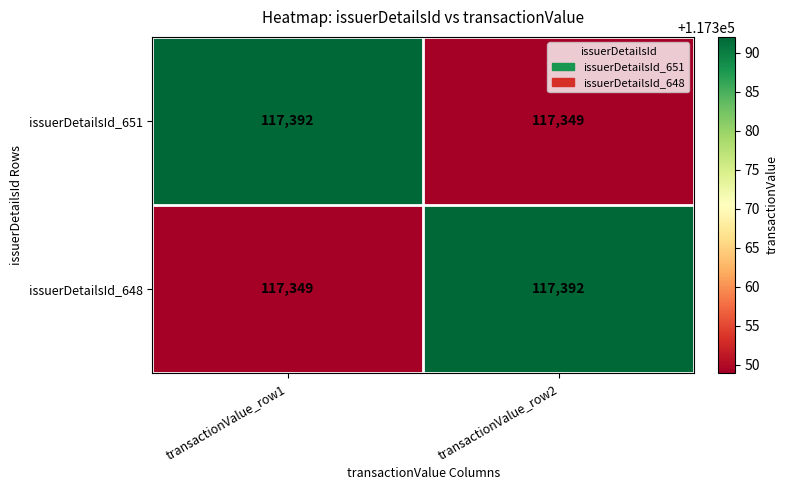

At transactionValue_row1, list the series in order from smallest to largest.

issuerDetailsId_648, issuerDetailsId_651